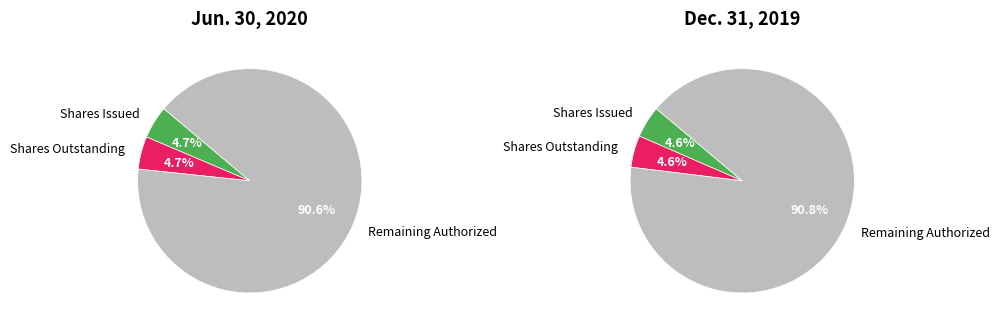

How many slices are in this pie chart?

3